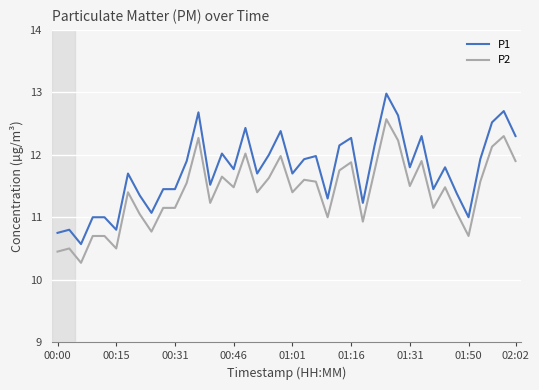

What is the greatest value displayed?

13.0